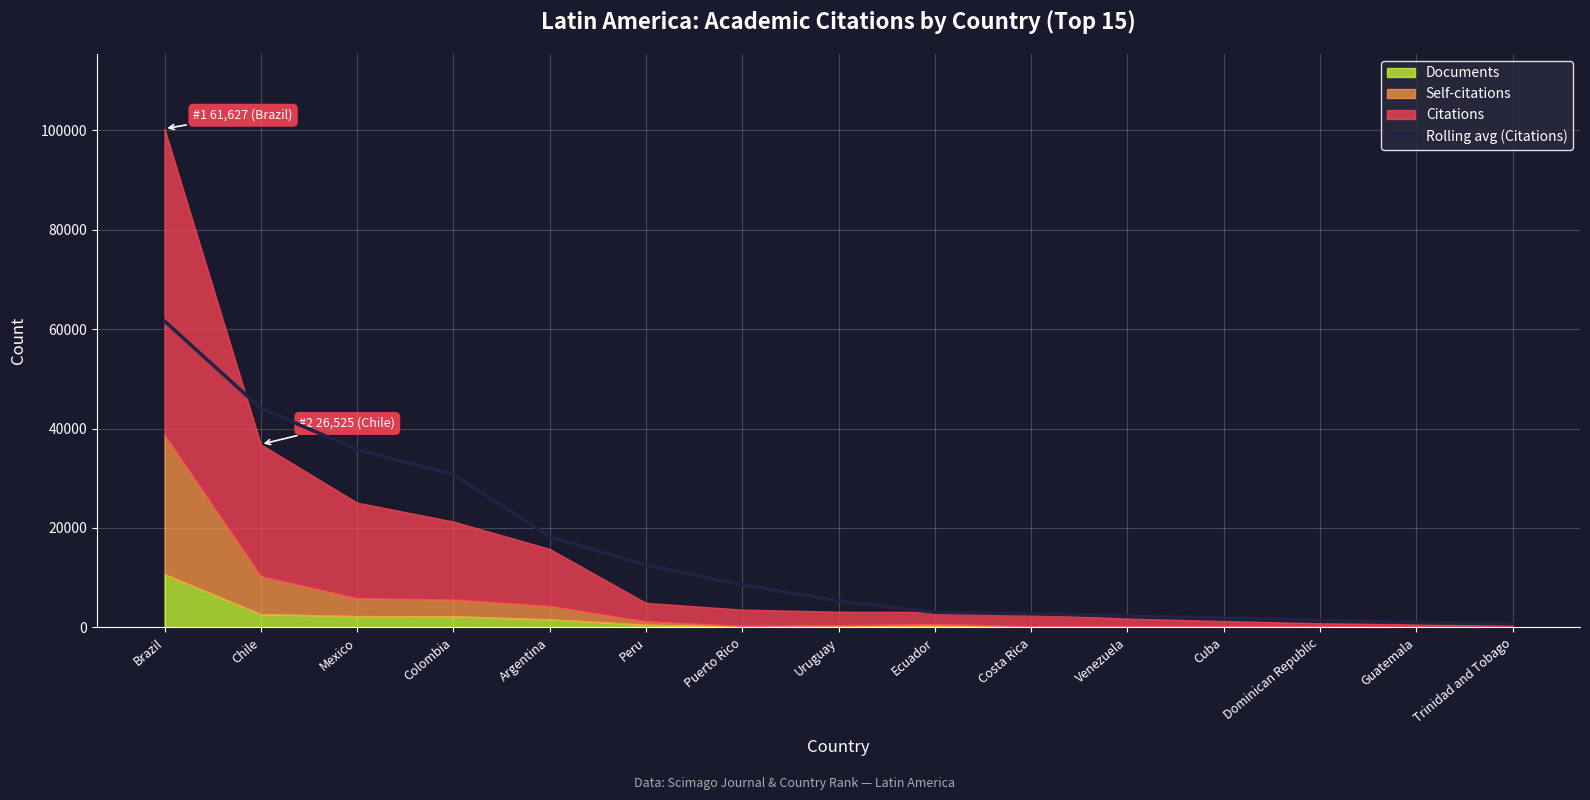

How many lines are shown in the chart?

1